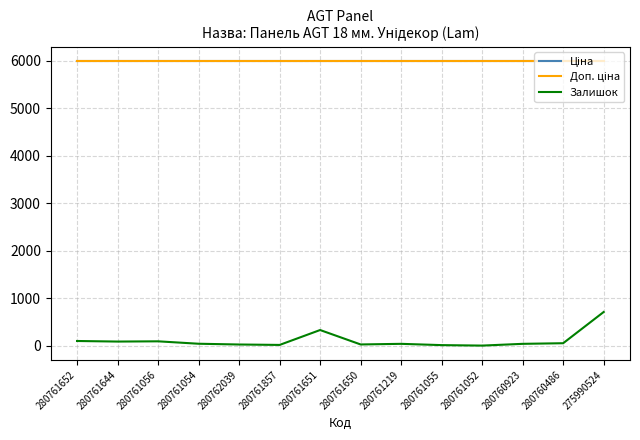

Does the chart have visible grid lines?

Yes